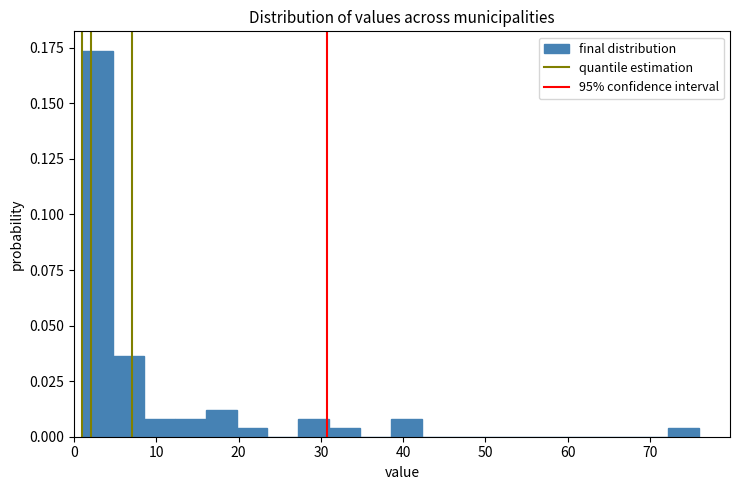

Around what value on the x-axis is the tallest bar? Give the approximate position of its centre, as read against the axis.

3